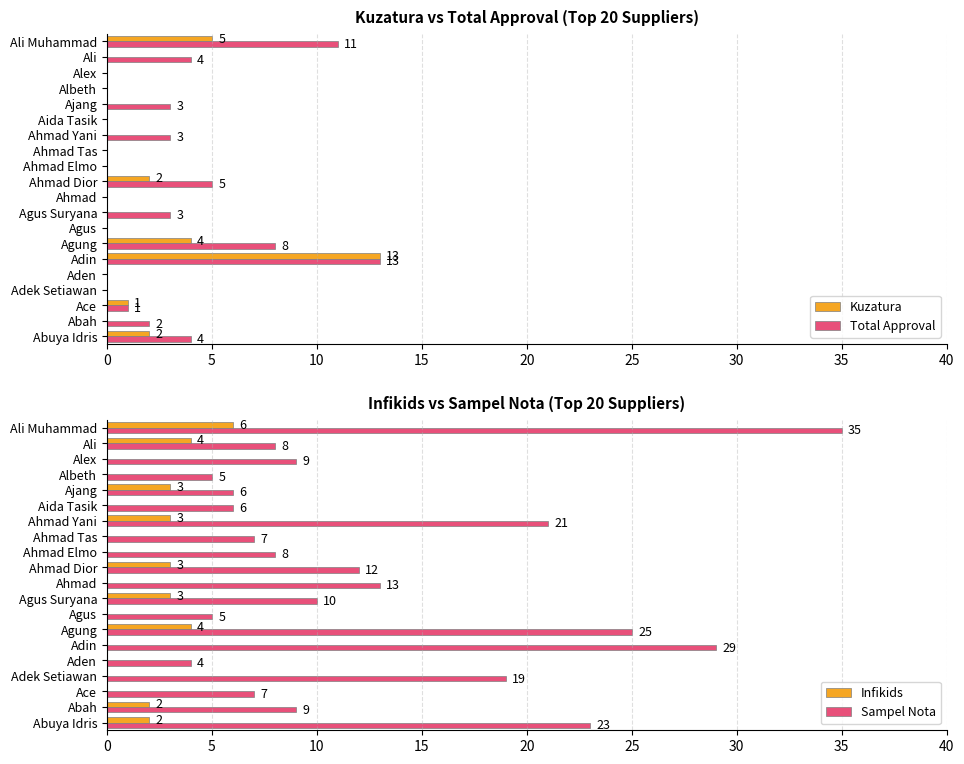

What is the difference between the maximum and minimum values in the Total Approval series?

13